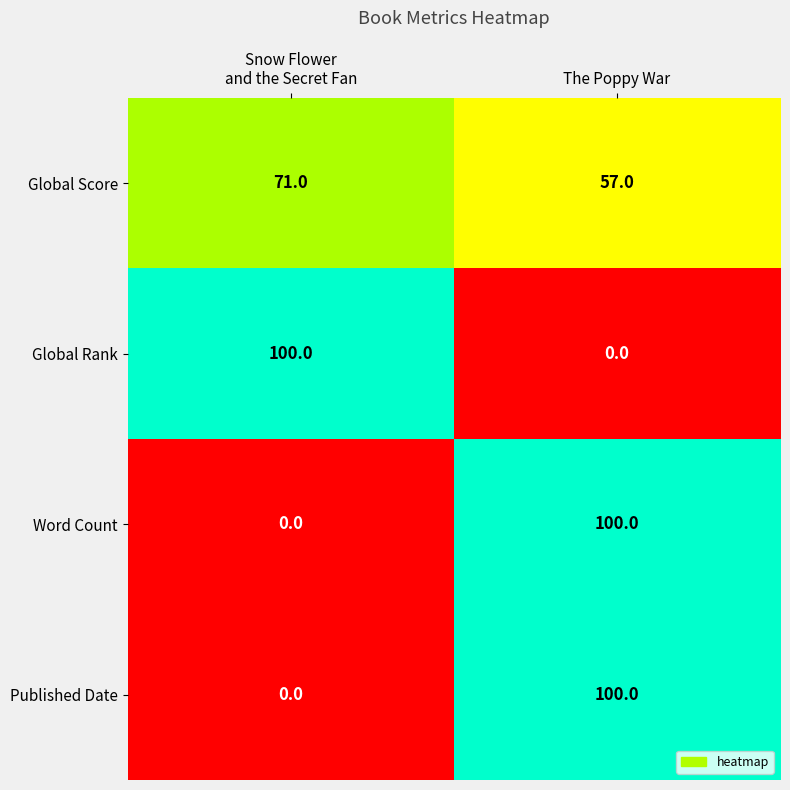

How many data points does each series have?

2